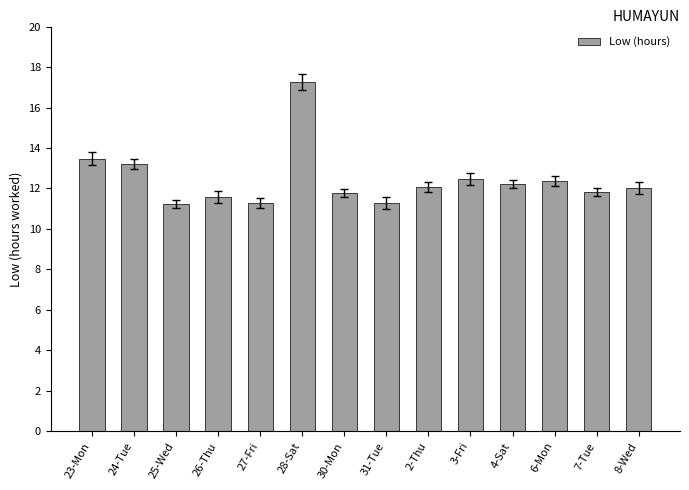

What is the difference between the maximum and minimum values?

6.0